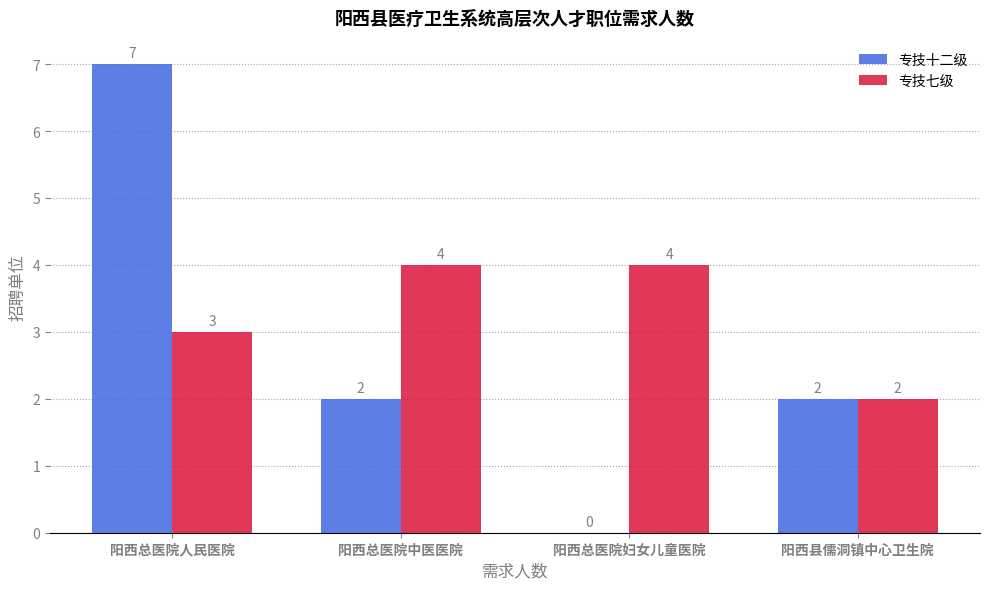

Is the value of 专技十二级 at 阳西总医院中医医院 greater than the value of 专技七级 at 阳西总医院妇女儿童医院?

No